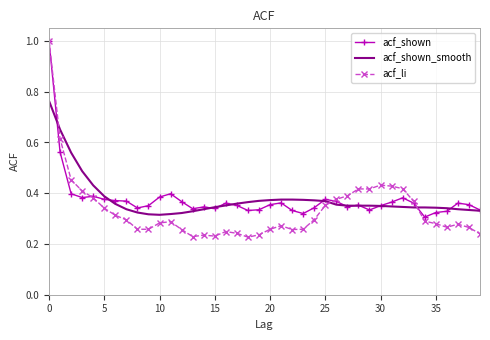

Count the acf_shown values in the range 0 to 1.

40